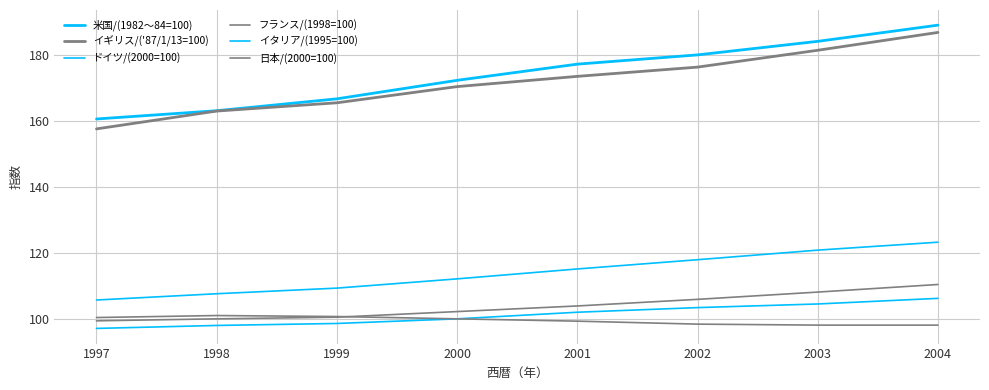

What is the difference between the maximum and minimum values in the フランス/(1998=100) series?

11.0